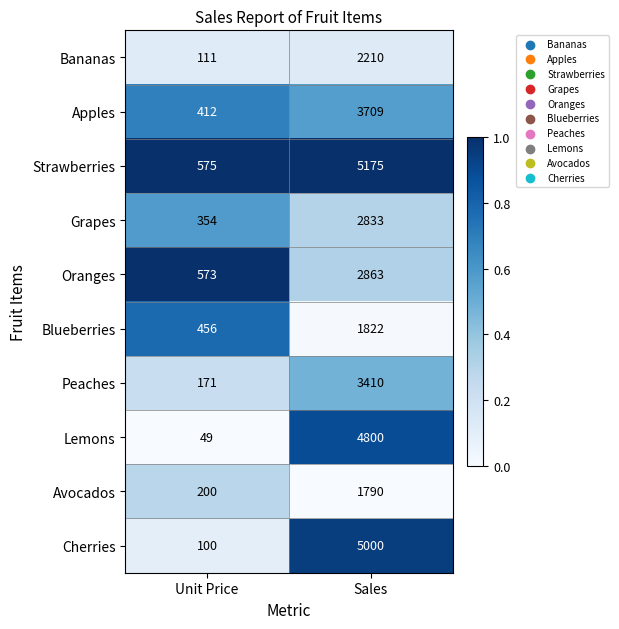

The value of Bananas at Sales is 2210. True or false?

True